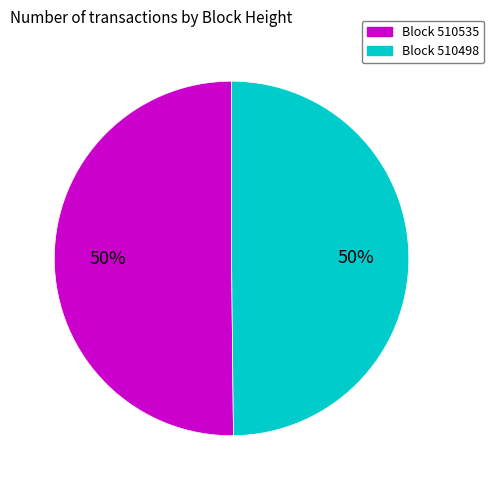

Approximately how many times larger is the value at Block 510498 compared to Block 510535?

1.0